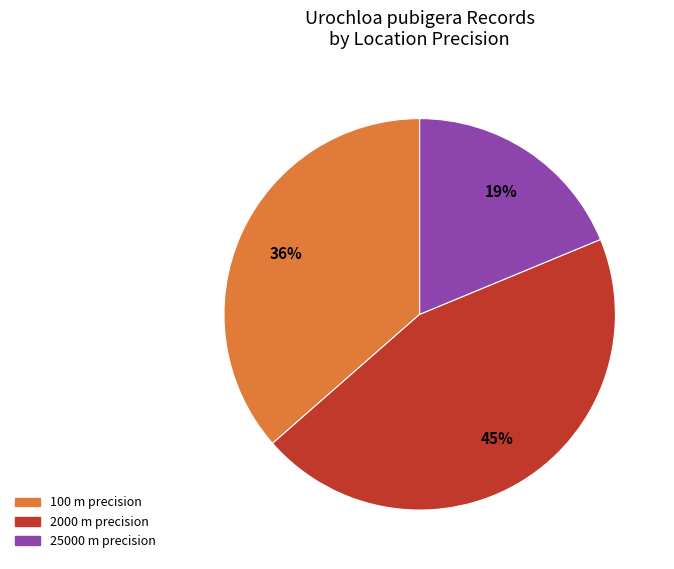

Combined, do 100 m precision and 25000 m precision account for over 50%?

Yes